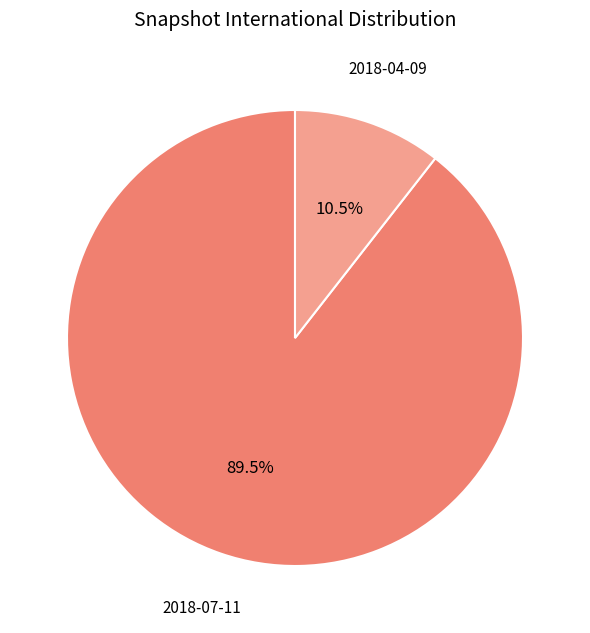

Combined, what portion of the pie is 2018-07-11 and 2018-04-09?

100.0%